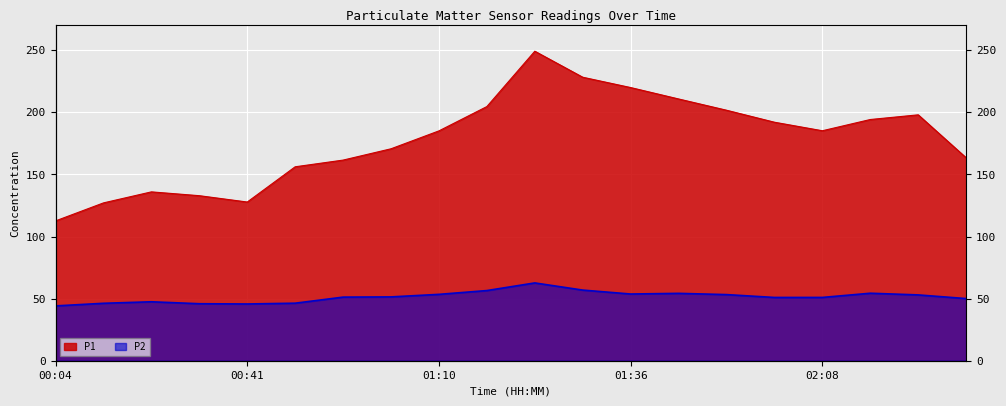

What is the total value across all series at 01:36?

273.7